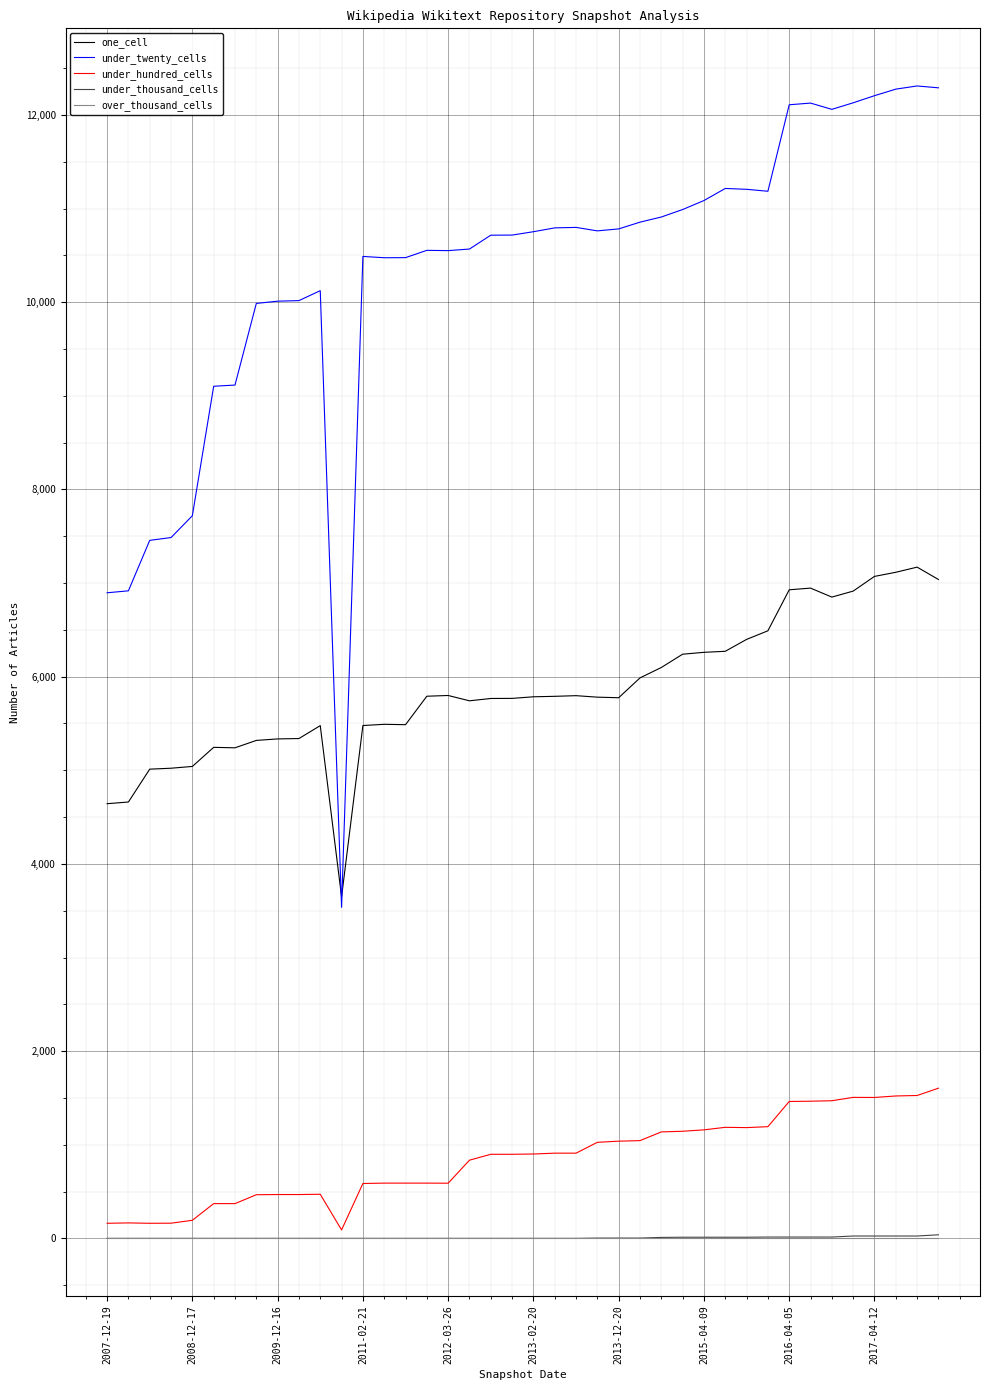

Which series has the widest spread of values?

under_twenty_cells